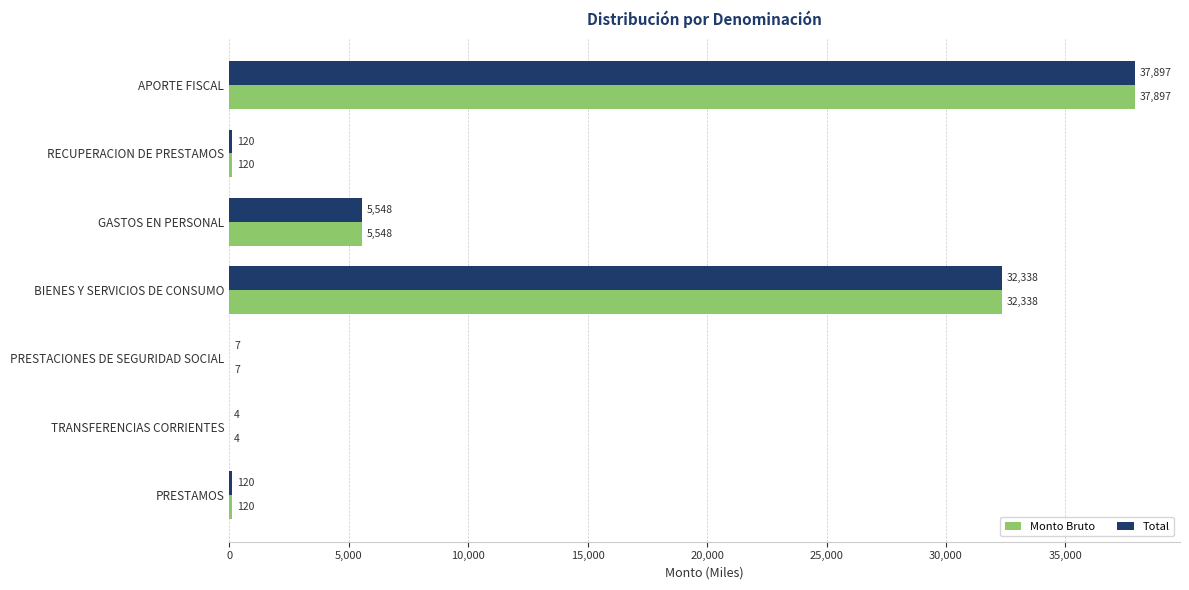

How many series are shown in this chart?

2